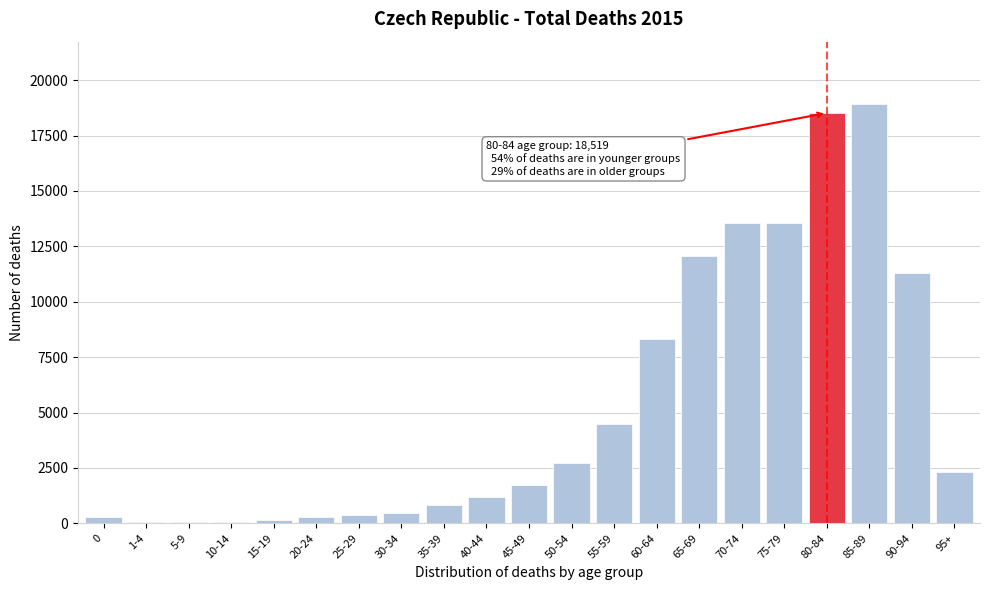

What is the sum of all values?

111173